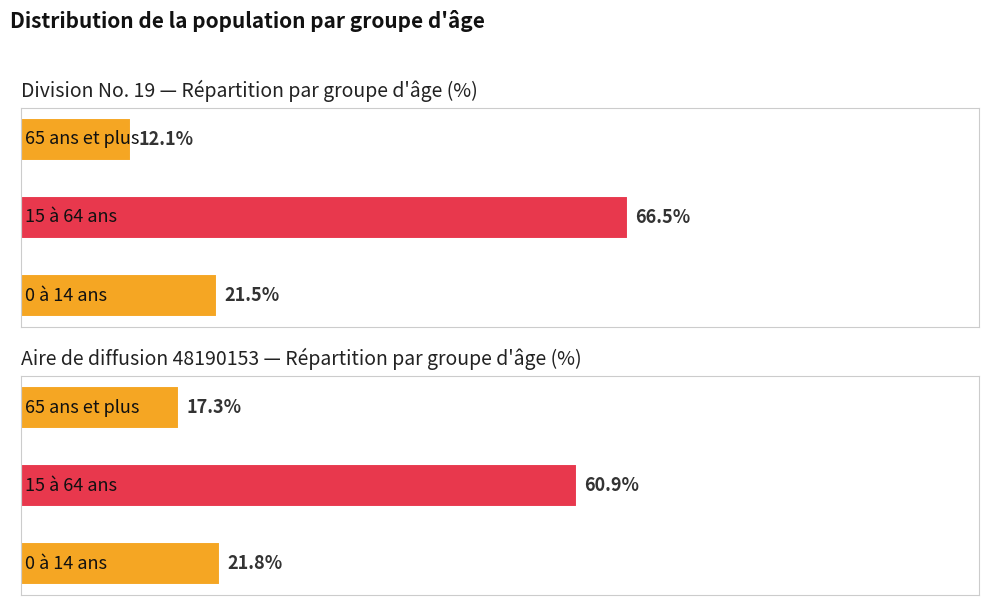

How many groups of bars are there?

2